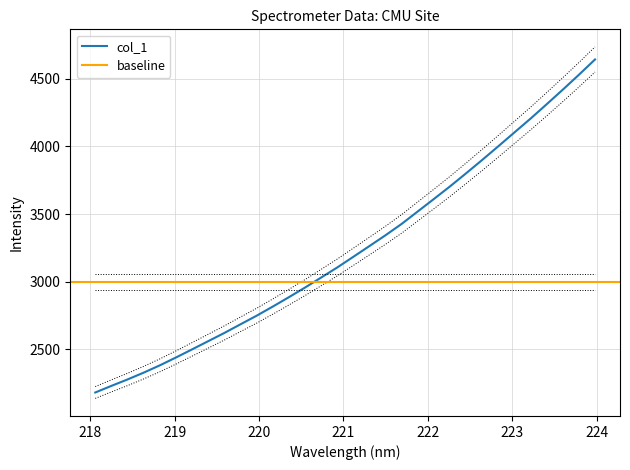

What is the maximum value for col_1?

4642.8